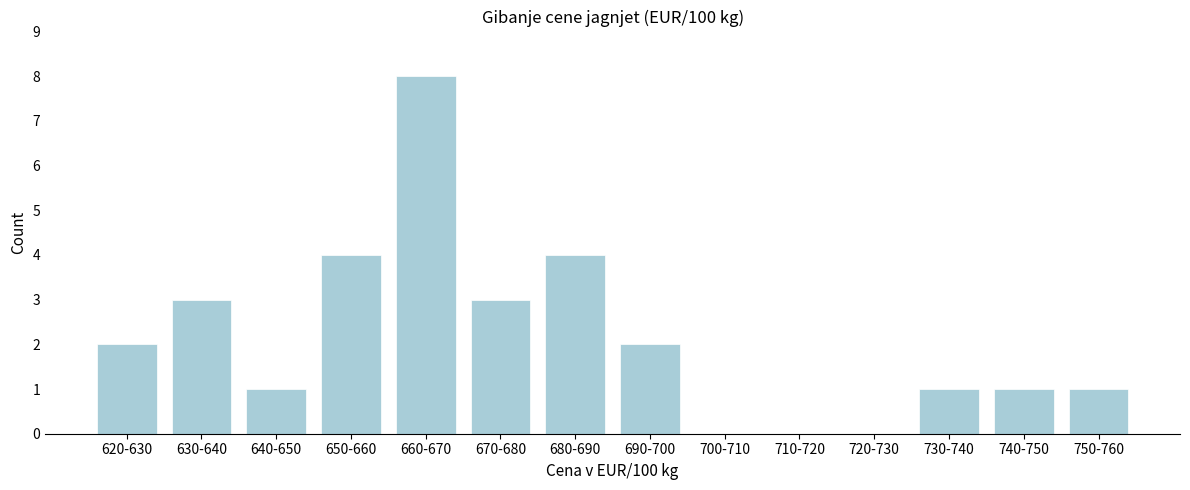

Reading right to left, what are all the values shown in this chart?

750-760=1	740-750=1	730-740=1	720-730=0	710-720=0	700-710=0	690-700=2	680-690=4	670-680=3	660-670=8	650-660=4	640-650=1	630-640=3	620-630=2